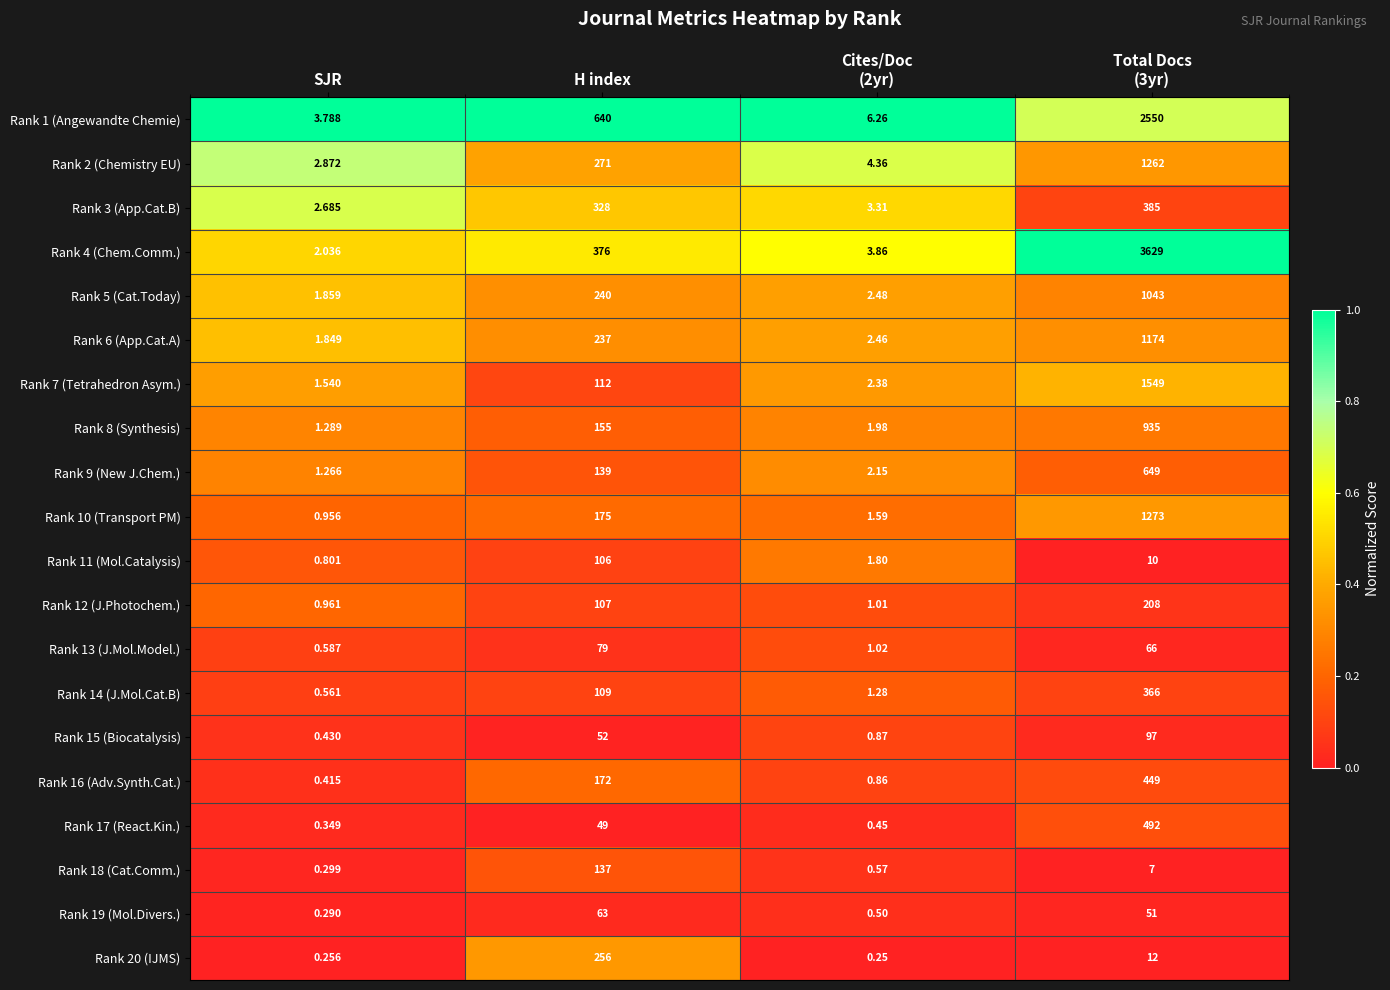

Count the number of data series in this chart.

20